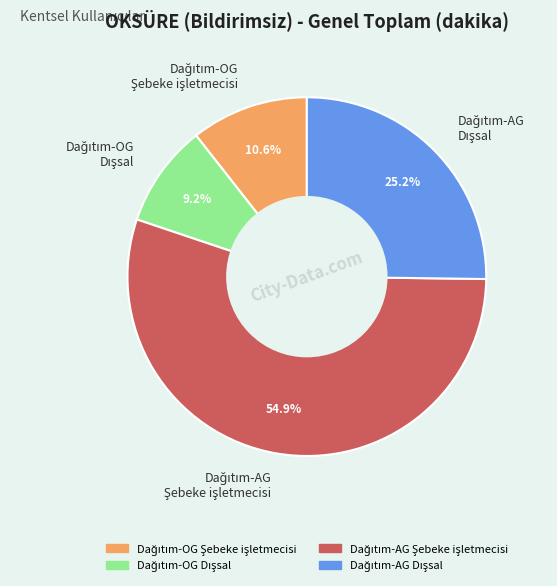

Is there a majority slice in this chart?

Yes